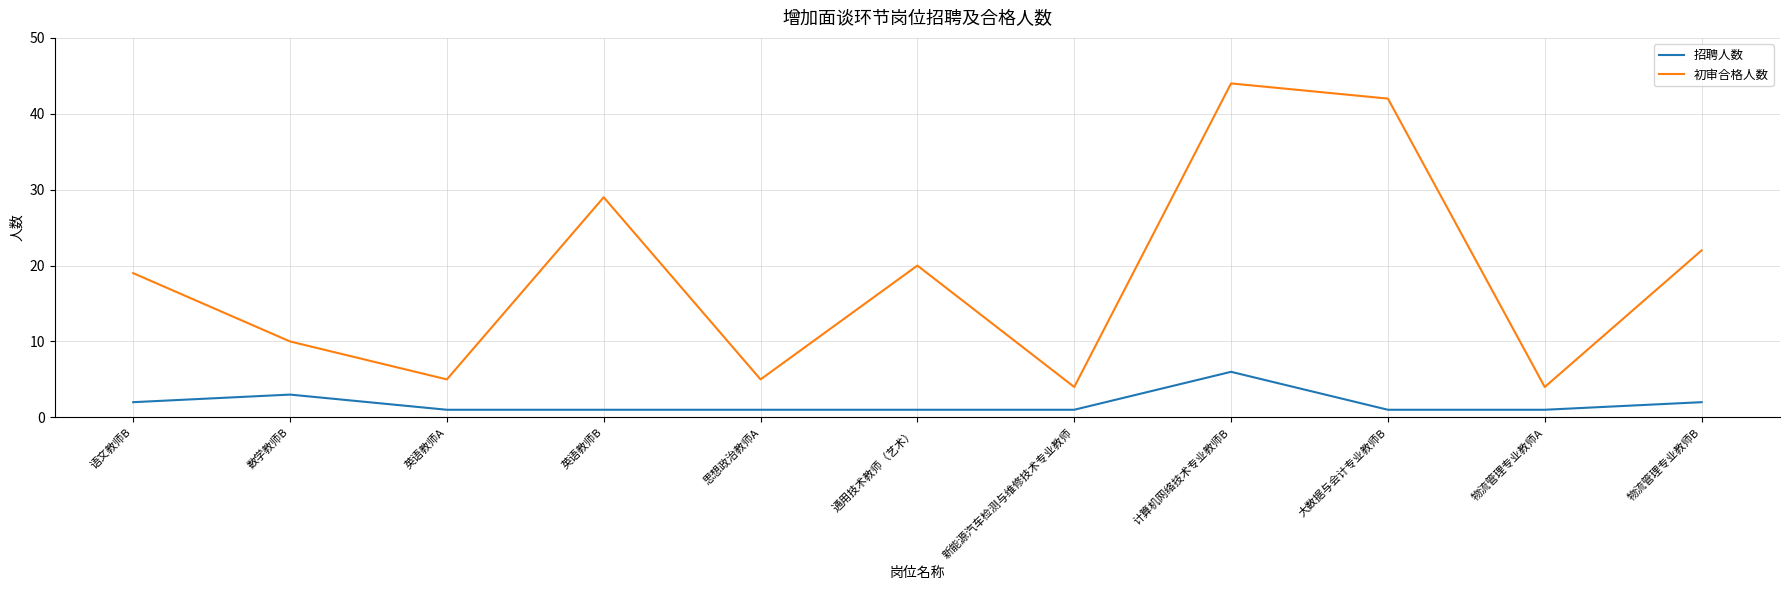

True or false: 初审合格人数 and 招聘人数 cross at least once.

False